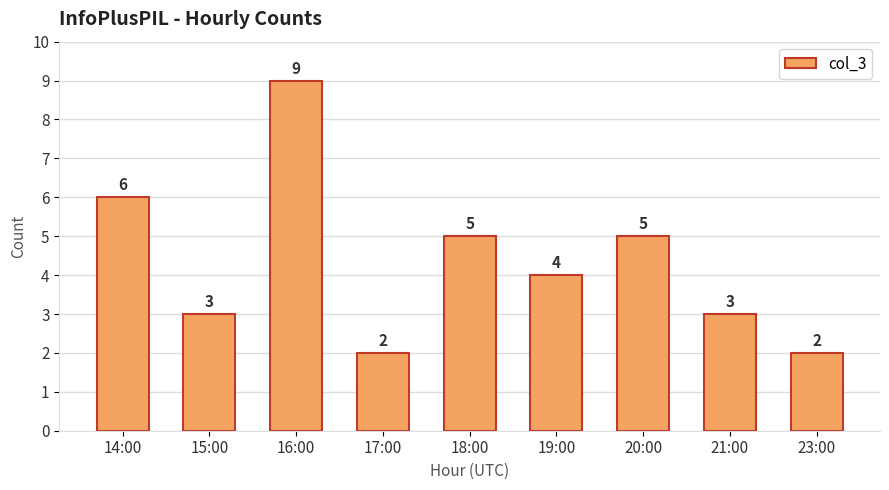

The value at 19:00 is 6. True or false?

False